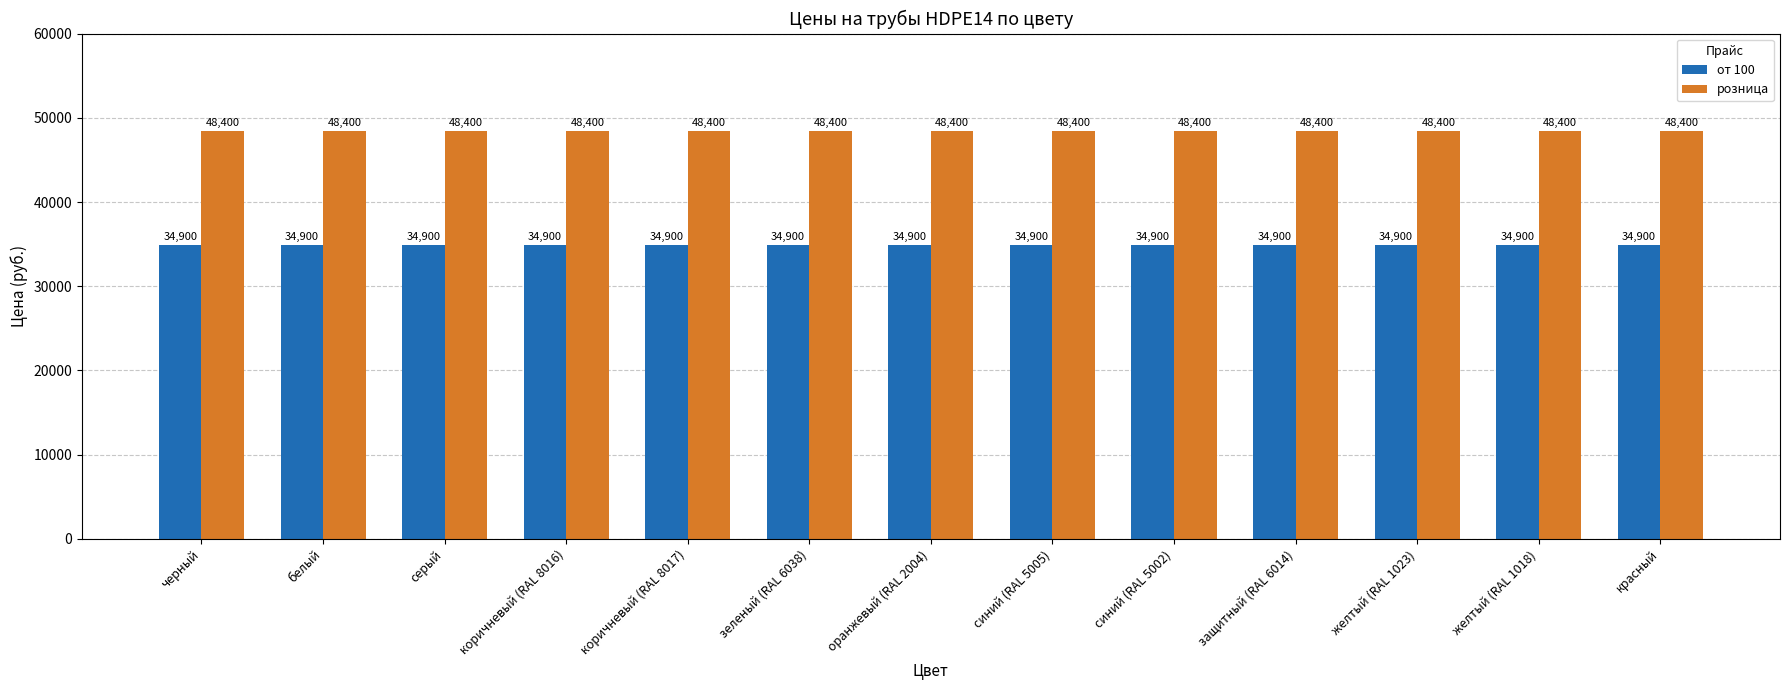

List the series in order of their overall mean, lowest first.

от 100, розница